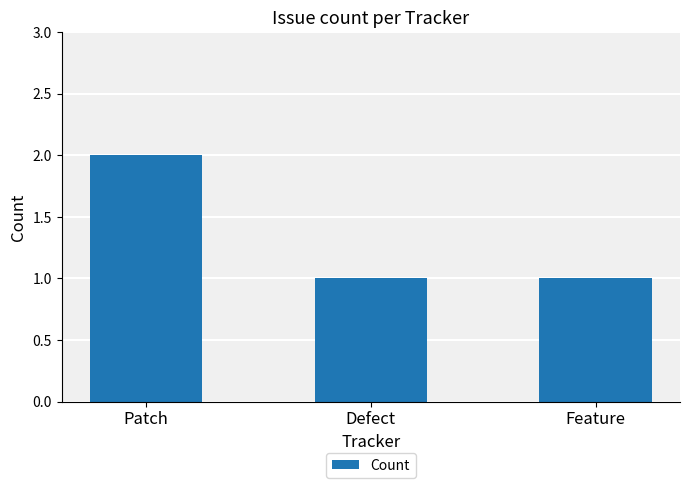

Between Patch and Feature, which is larger?

Patch